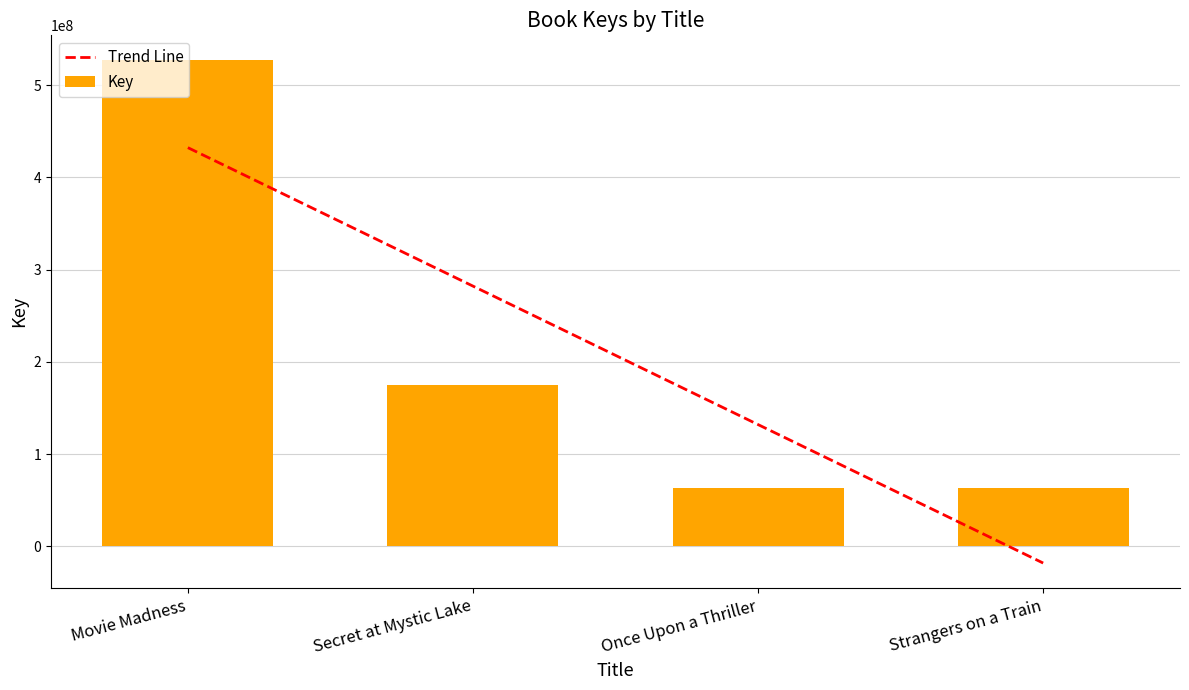

Where does the data first go above 174681040?

Movie Madness